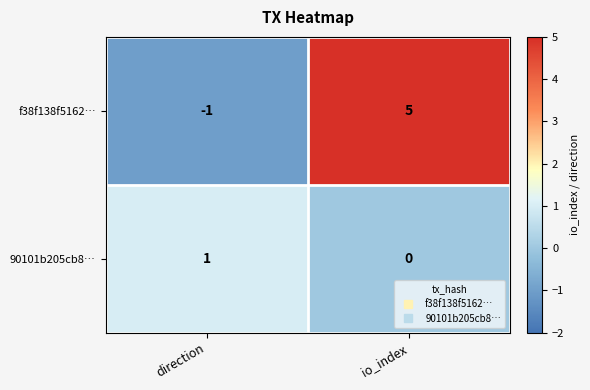

How many values in the 90101b205cb8… series are below 1?

1